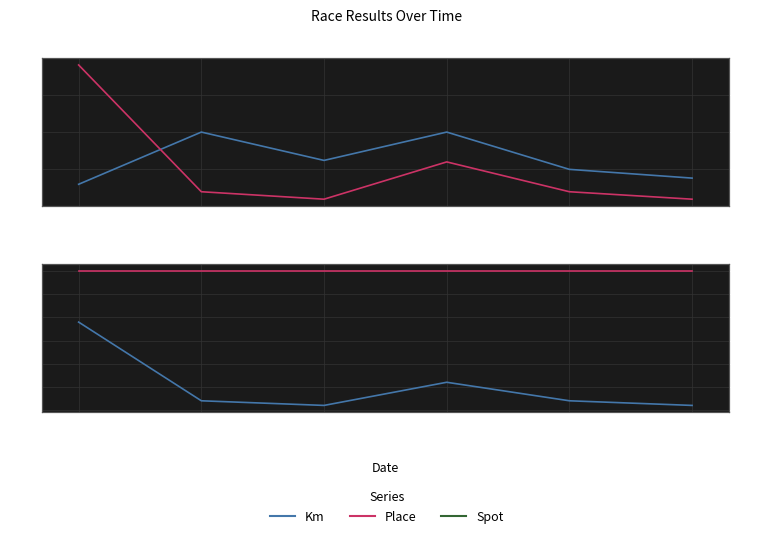

Where is Spot nearest to the value 30?

2017-09-10